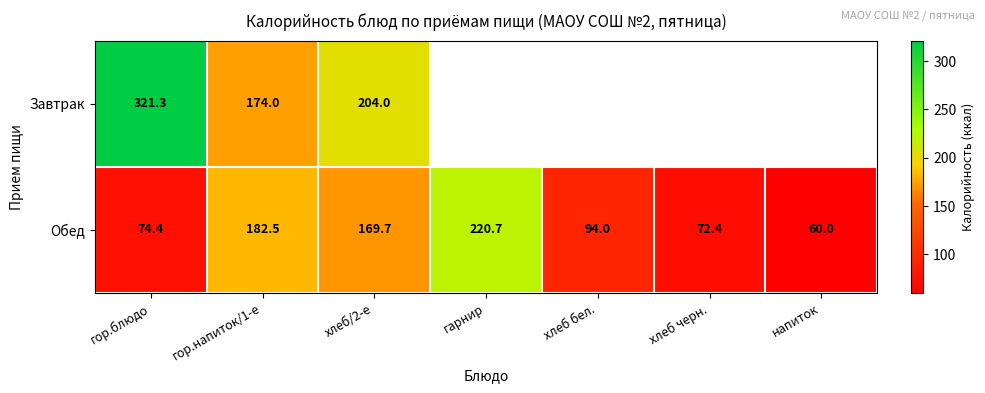

Which category has the highest value in the Обед series?

гарнир